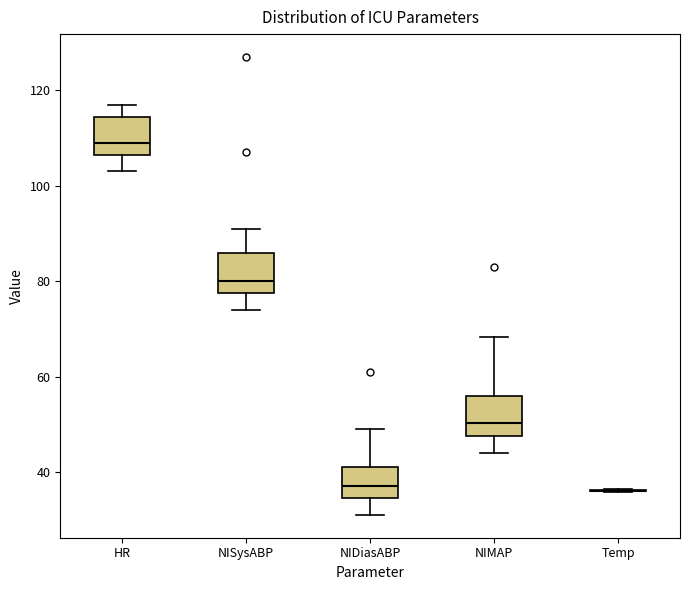

Reading left to right, read every box against the y-axis: the position of its median line, the range the box covers, and the ends of its whiskers. The values are not printed on the chart, so give them approximately, as read against the axis.

HR: median 110, box 106 to 114, whiskers 104 to 118
NISysABP: median 80, box 78 to 86, whiskers 74 to 92
NIDiasABP: median 38, box 34 to 42, whiskers 32 to 50
NIMAP: median 50, box 48 to 56, whiskers 44 to 68
Temp: box collapsed to a line at 36, whiskers 36 to 36